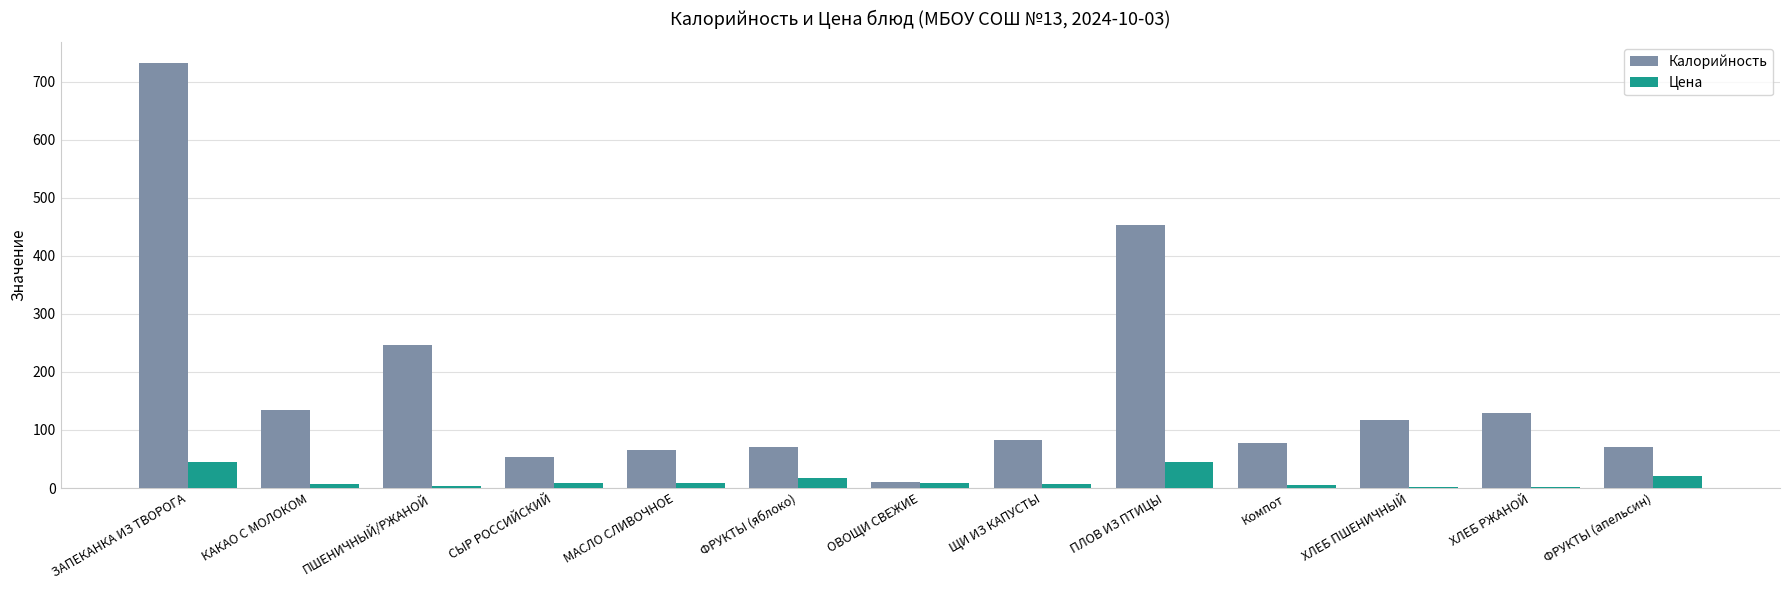

What is the sum of all Цена values?

180.0